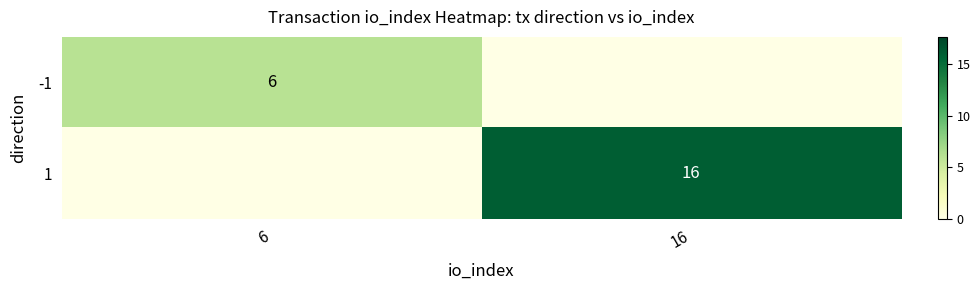

The value of 1 at 16 is 22. True or false?

False